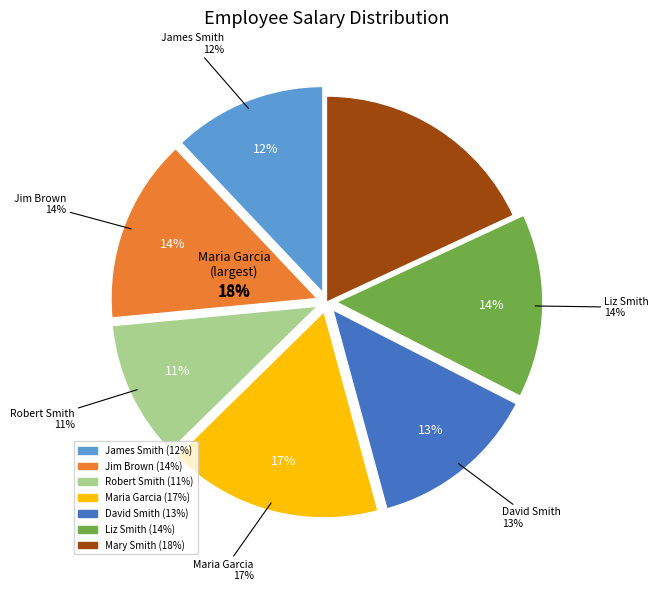

Does David Smith account for over 50% of the chart?

No